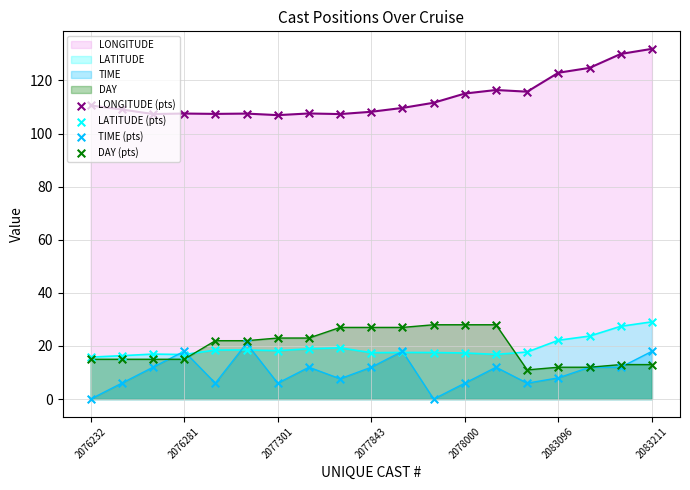

Which series reaches the maximum Y coordinate?

LONGITUDE (pts)